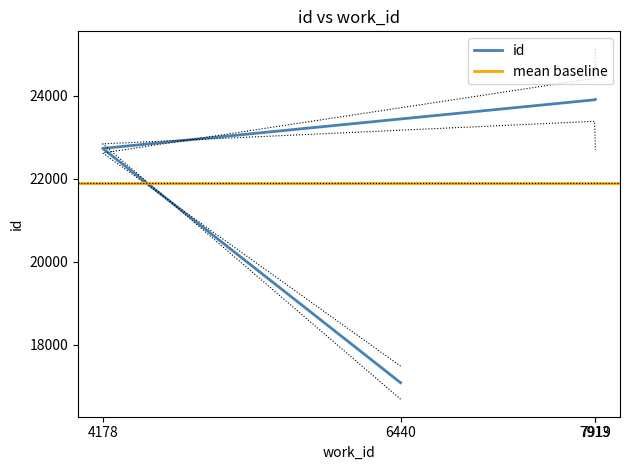

Where does the data first go above 23901?

7919